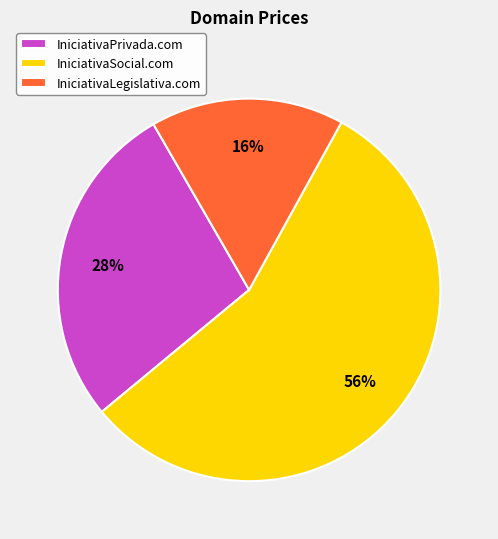

What is the ratio of the value at IniciativaSocial.com to the value at IniciativaPrivada.com?

2.0